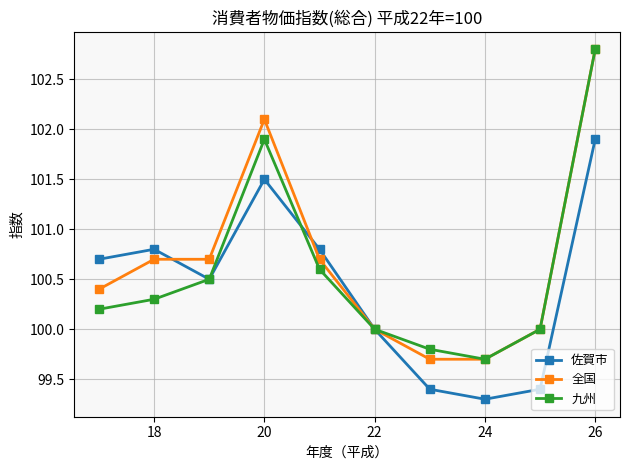

What is the minimum value for 全国?

99.7